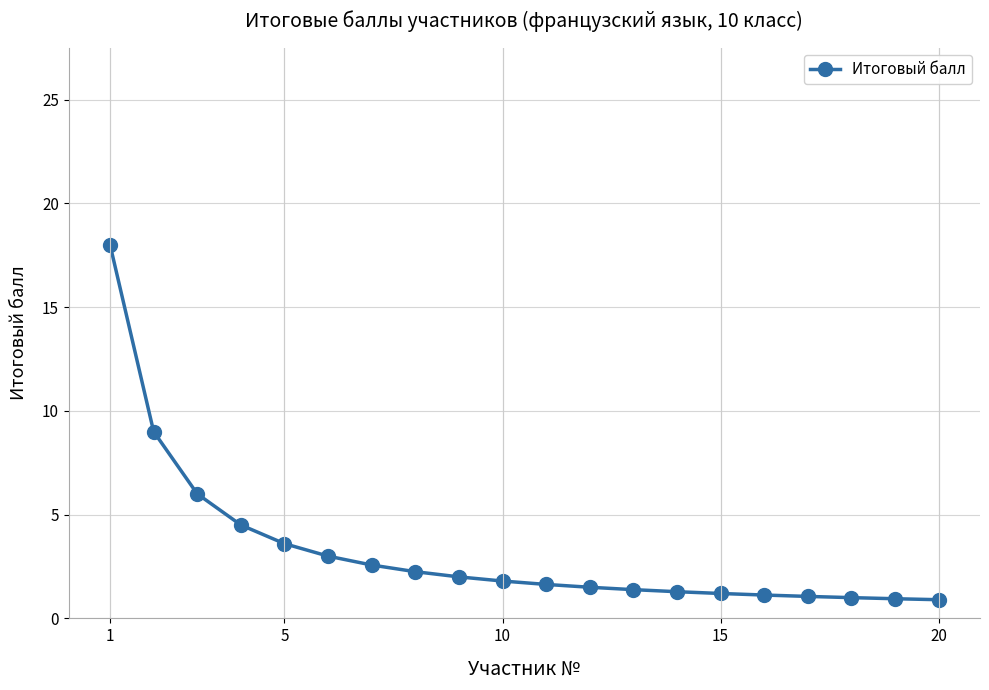

What is the difference between the second highest and minimum values?

8.1